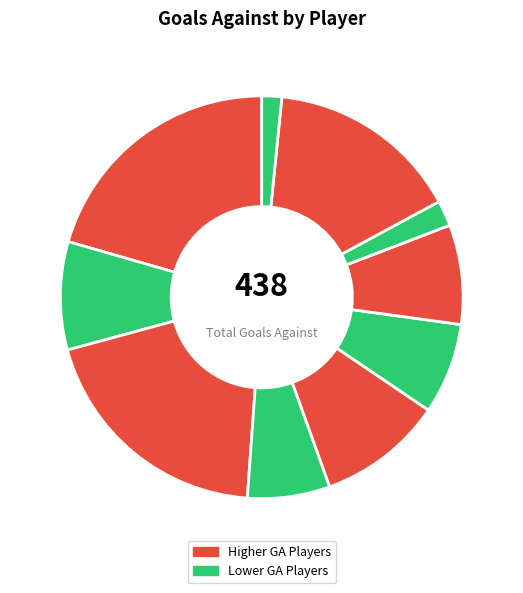

How many slices are in this pie chart?

10